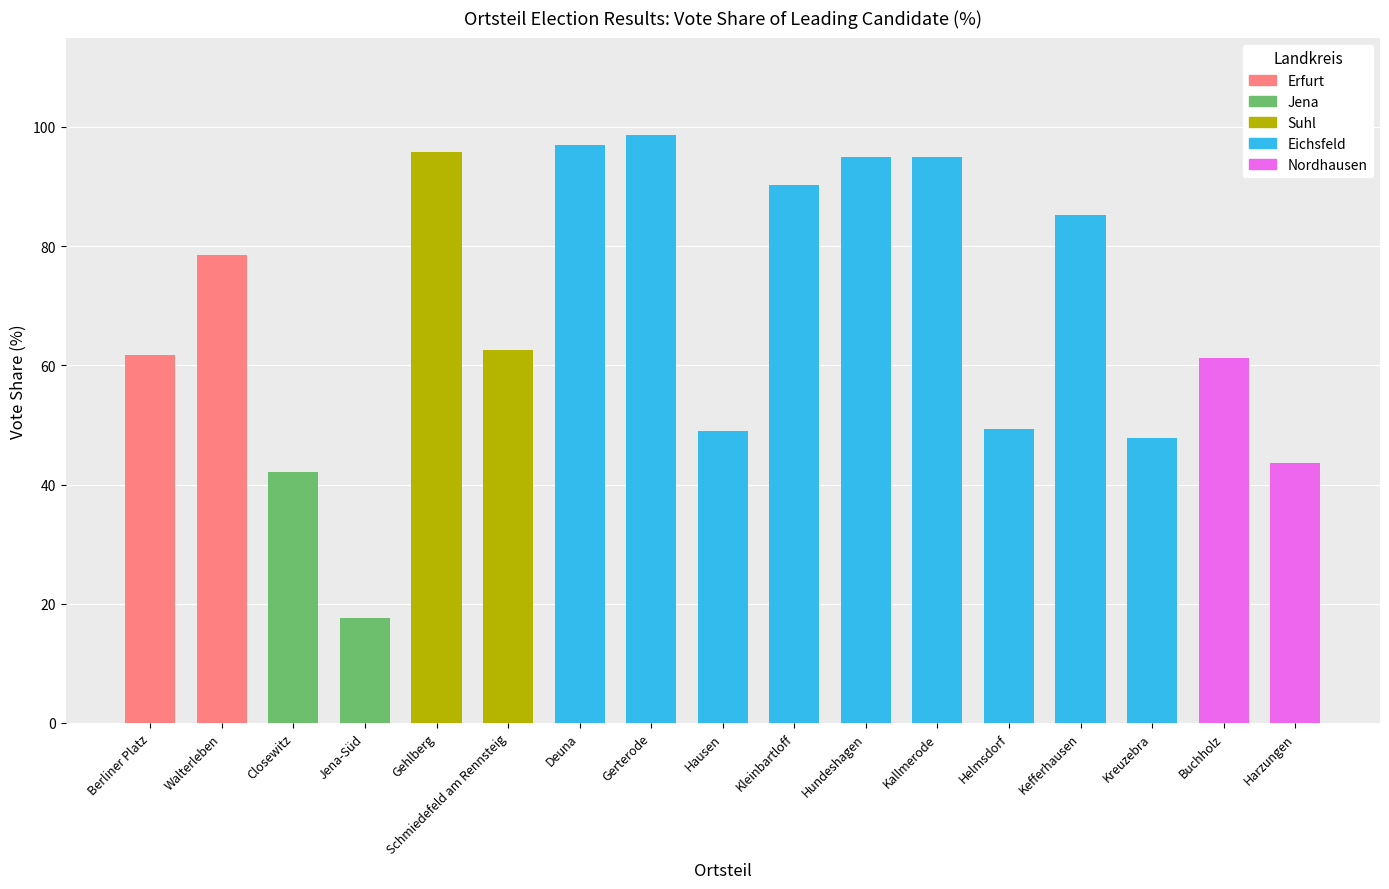

Between Hausen and Kallmerode, which is larger?

Kallmerode